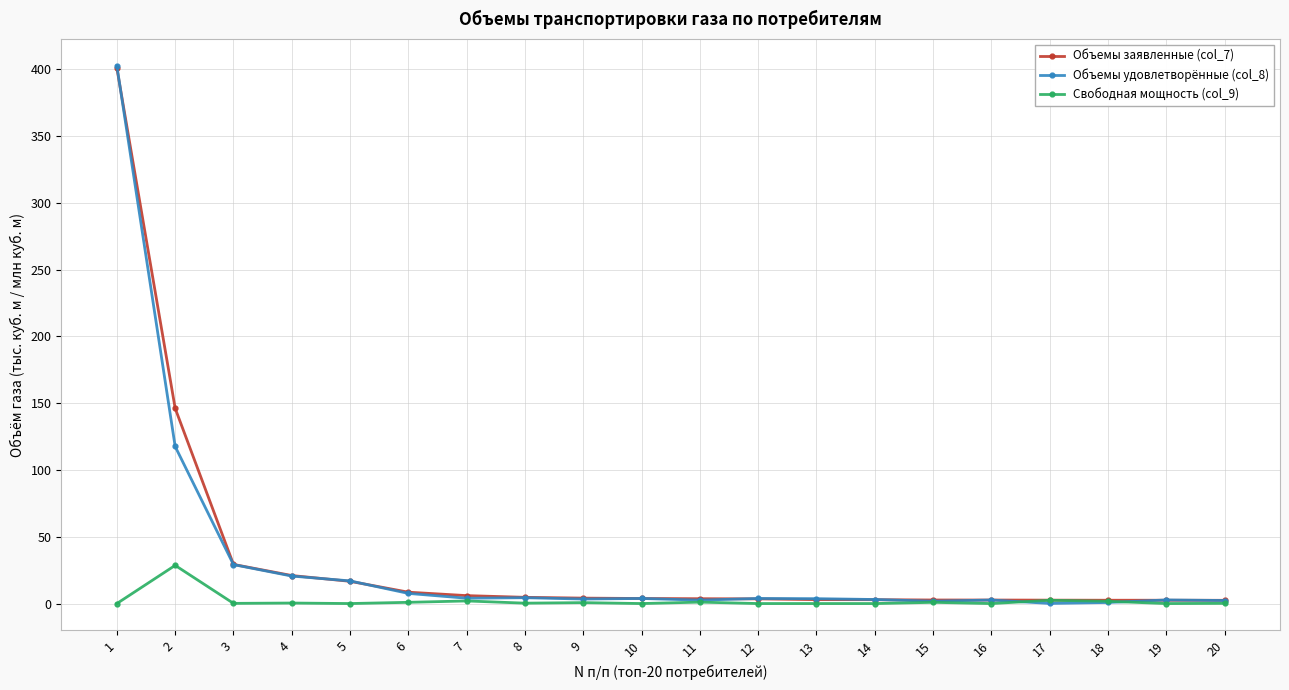

Which series has the largest range (max minus min)?

Объемы удовлетворённые (col_8)